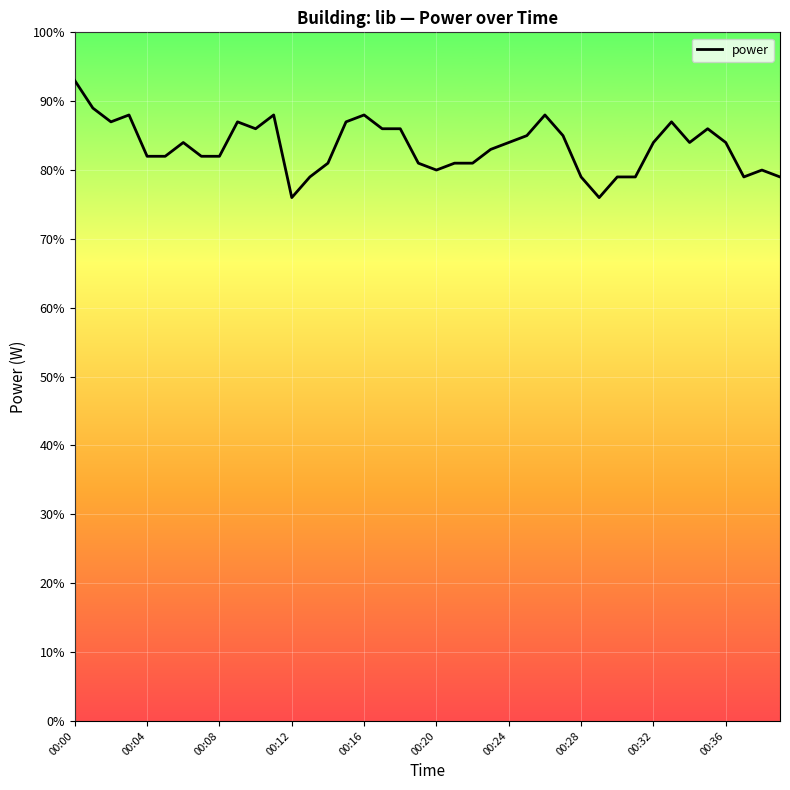

What is the maximum value shown in the chart?

93